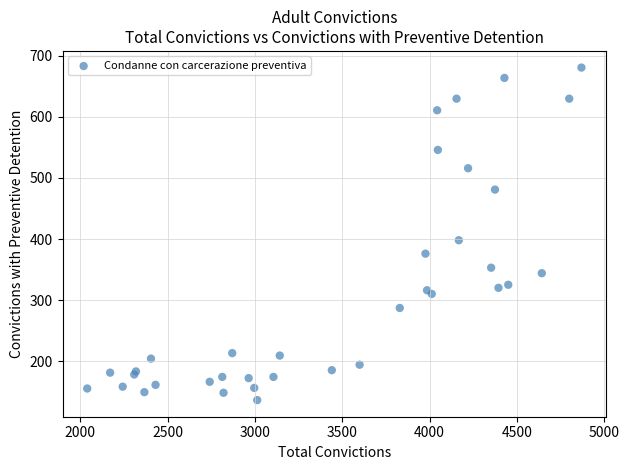

What Y value in the scatter plot is closest to 408?

398